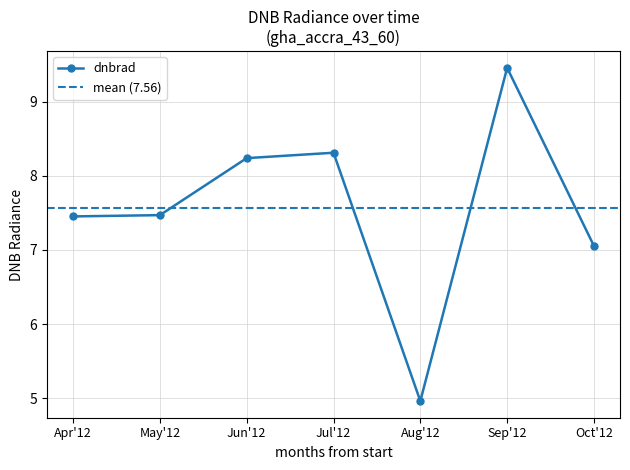

True or false: dnbrad has more than 1 points higher than both neighbors.

True